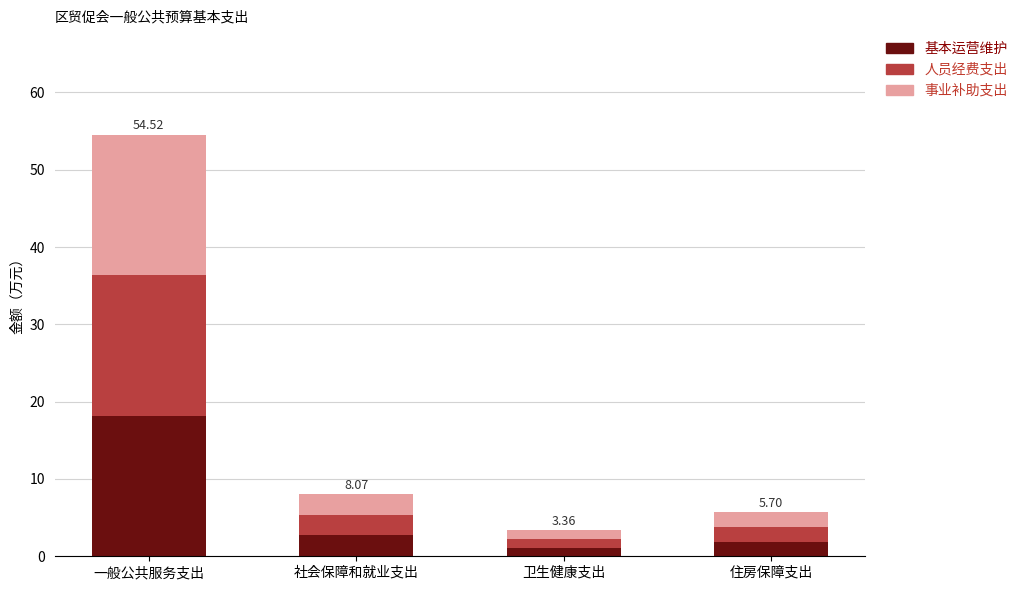

At which label does 基本运营维护 reach its peak?

一般公共服务支出